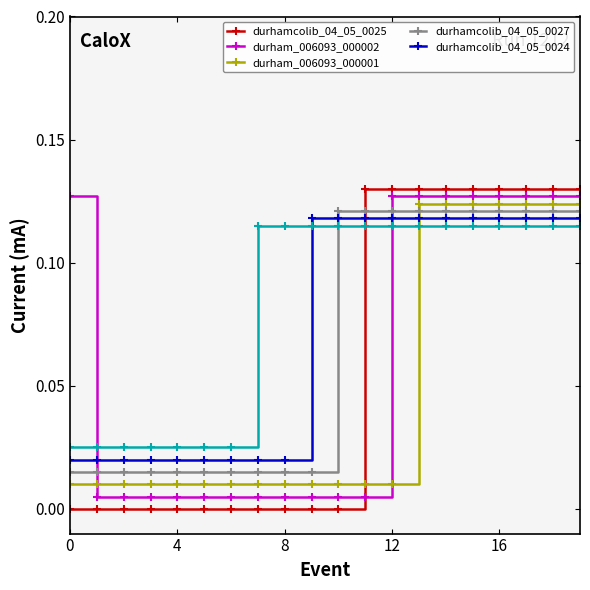

How many intersections are there between durham_006093_000002 and durhamcolib_04_05_0024?

2